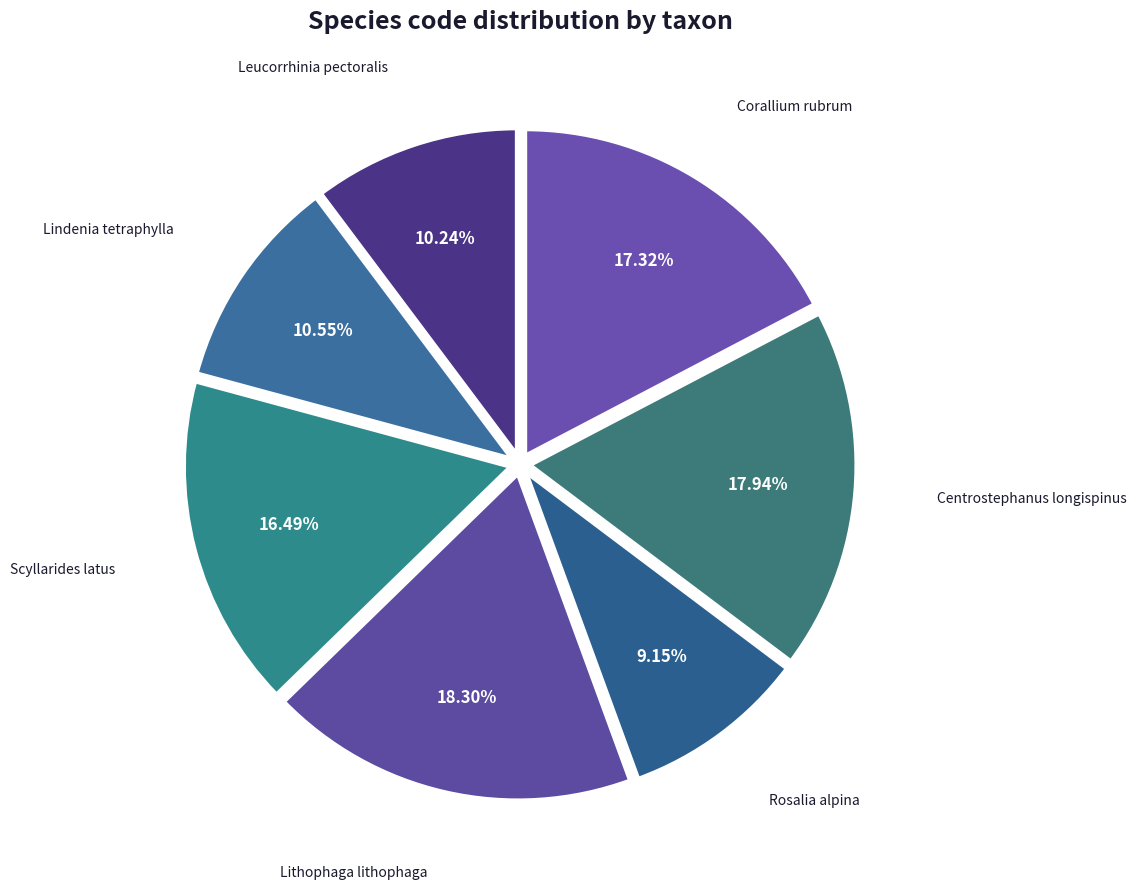

Is Rosalia alpina the majority of the pie?

No